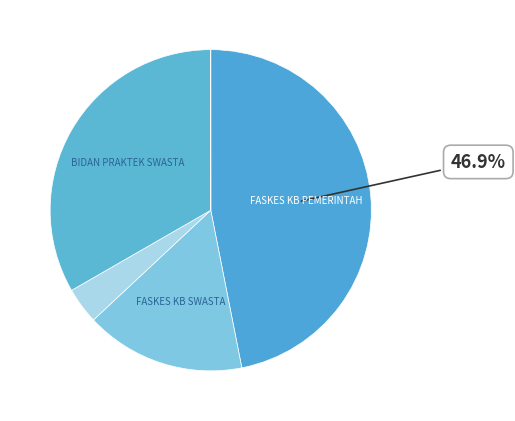

How many segments does this pie chart have?

5